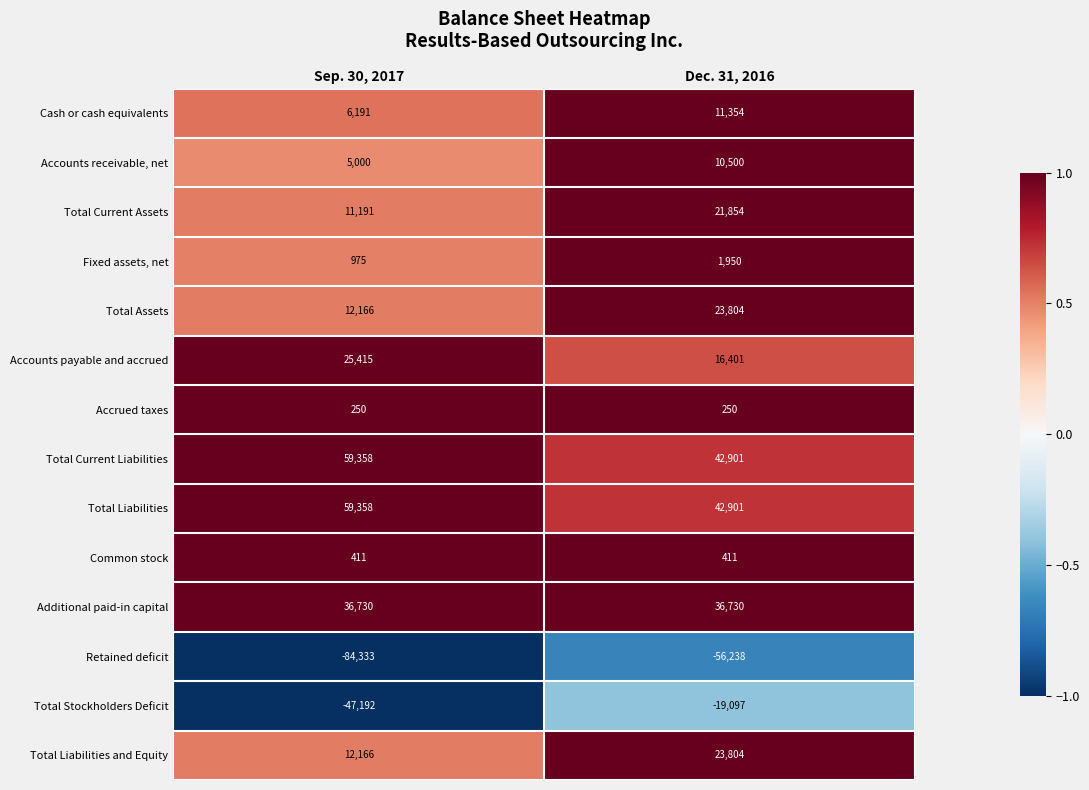

Rank the categories by Total Liabilities and Equity value from lowest to highest.

Sep. 30, 2017, Dec. 31, 2016